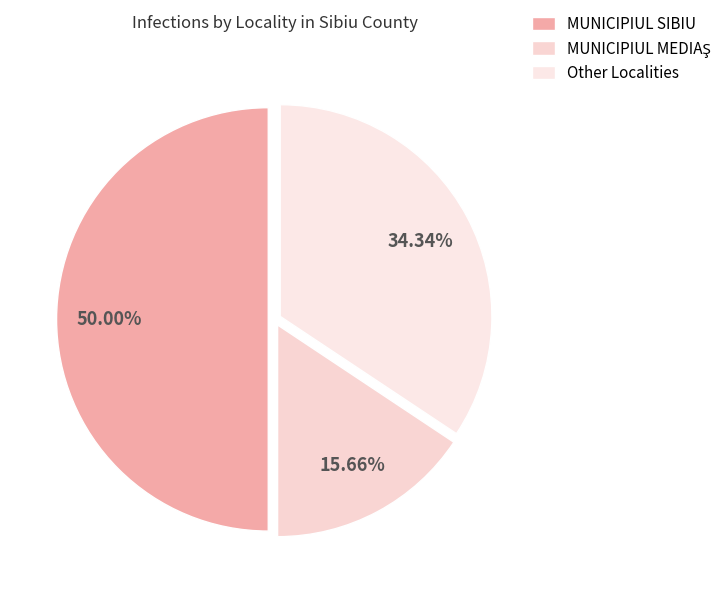

How many slices are in this pie chart?

3